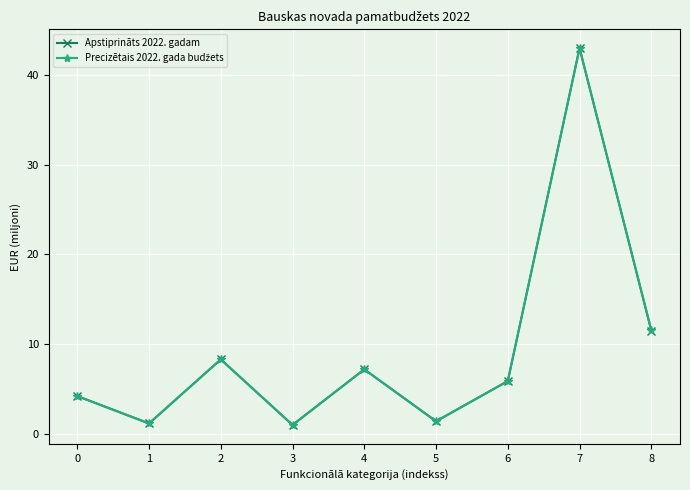

What is the greatest value displayed?

43.0